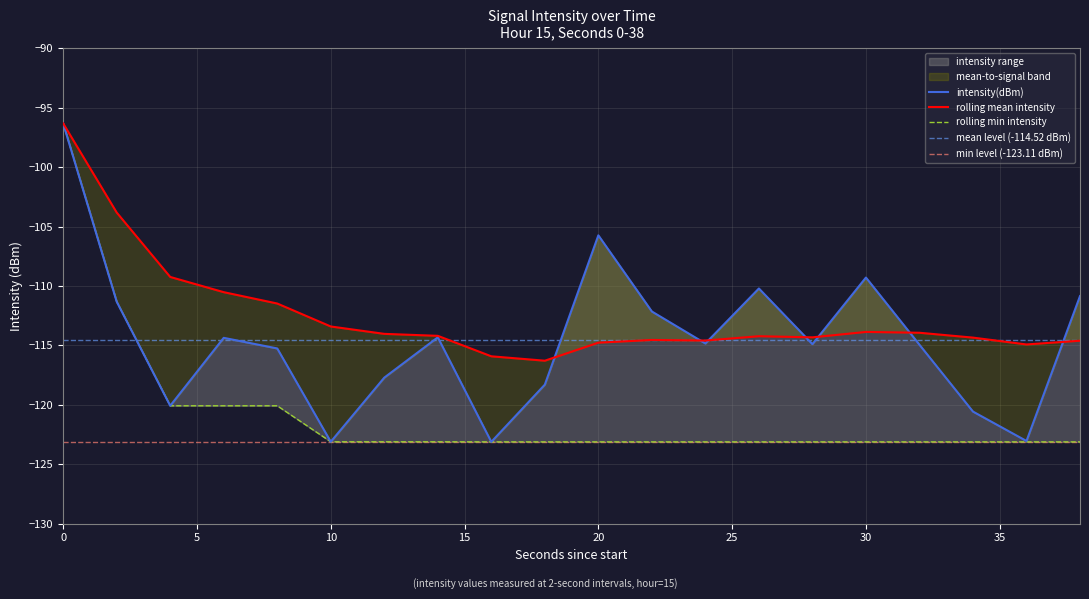

List the series in order of their peak value, lowest first.

intensity(dBm), rolling_mean, rolling_min